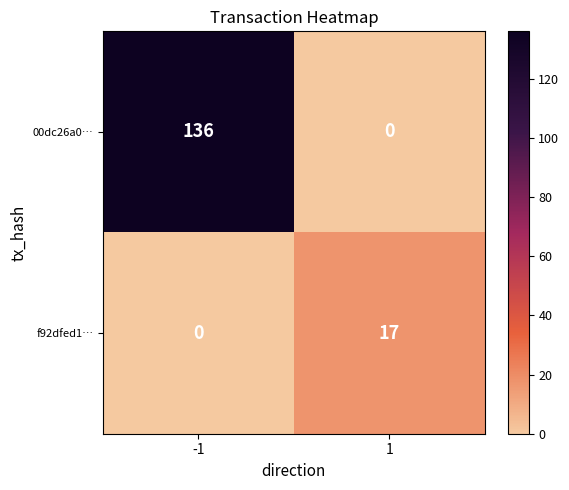

Count the number of data series in this chart.

2